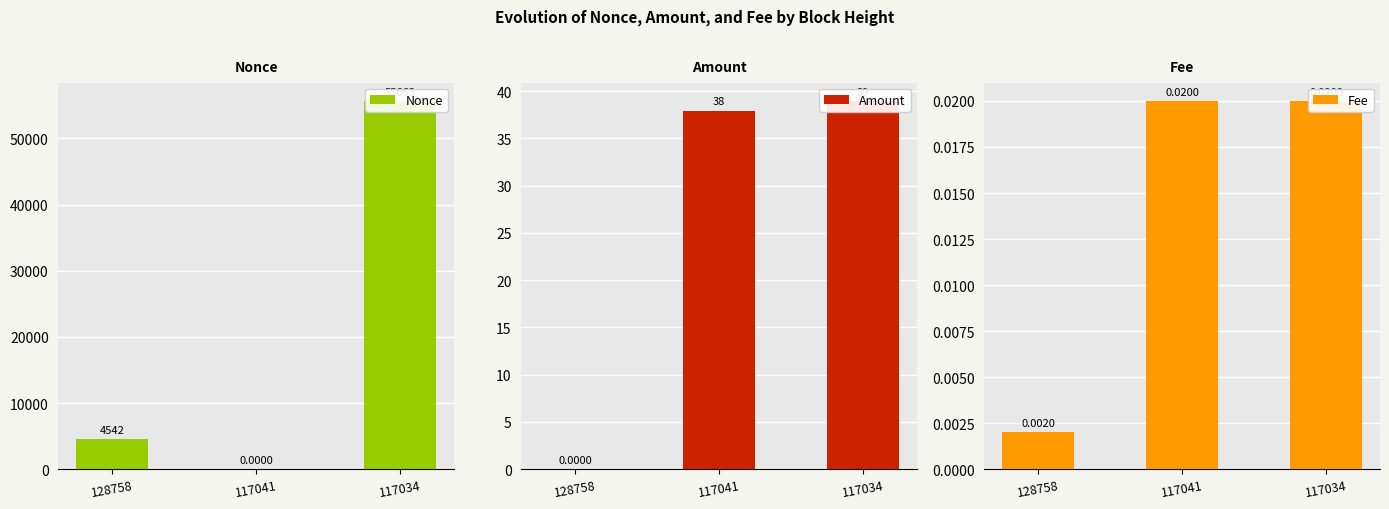

How many values in the Nonce series exceed 4542?

1